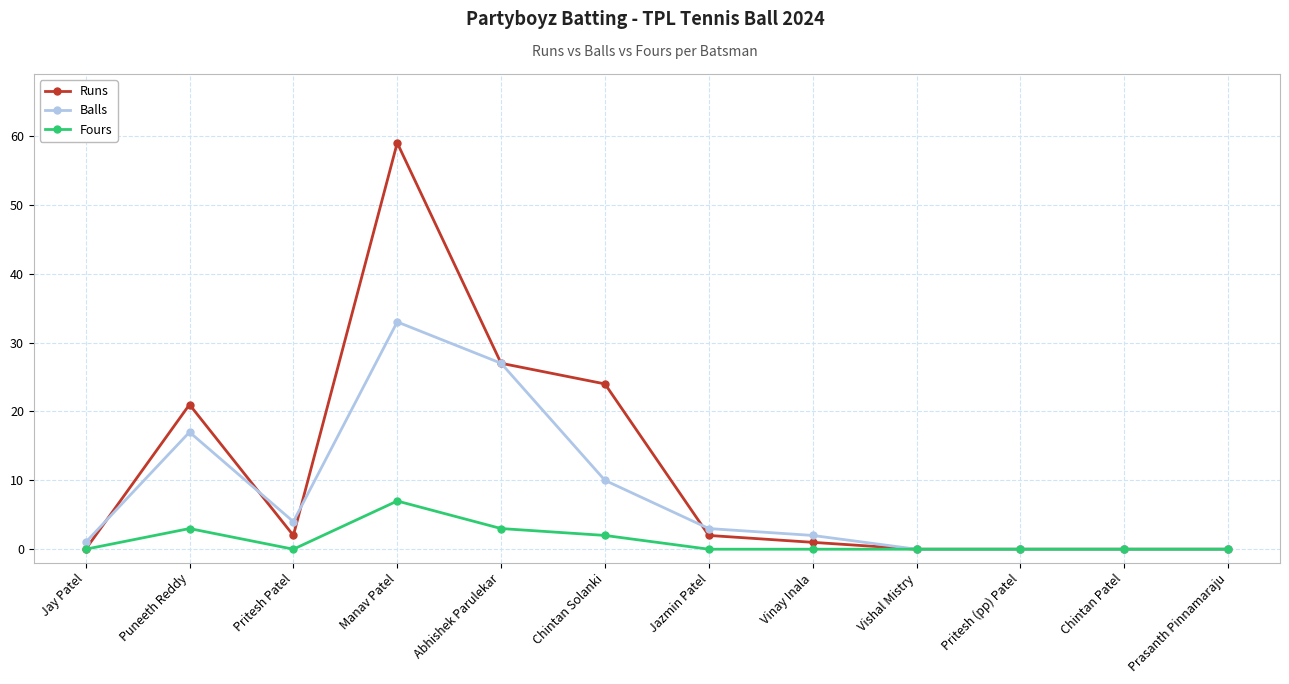

Which series has the widest spread of values?

Runs